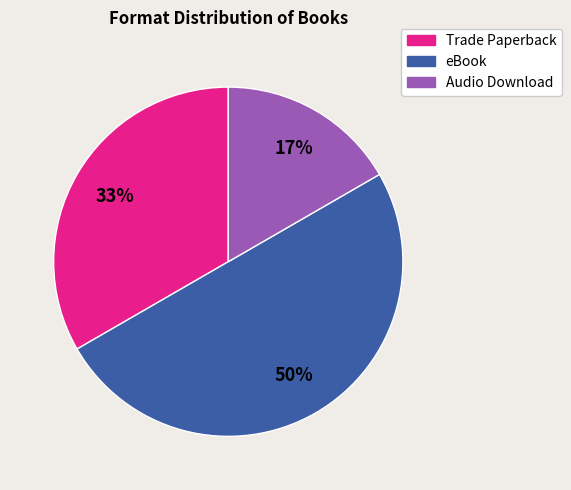

To the nearest percent, what is the difference between the largest and smallest slice percentages?

33%